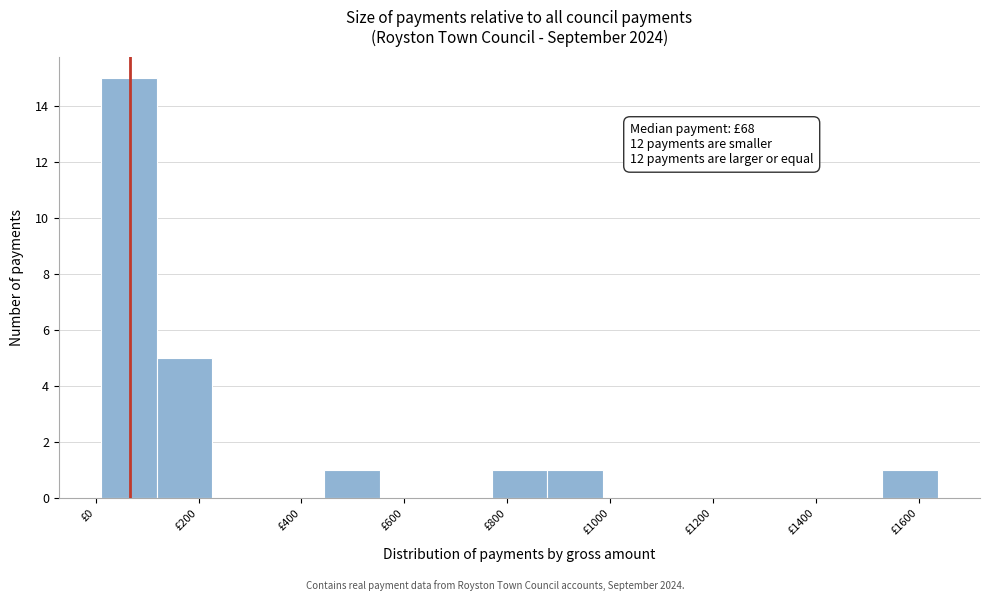

Which range on the x-axis has the tallest bar?

0 to 120